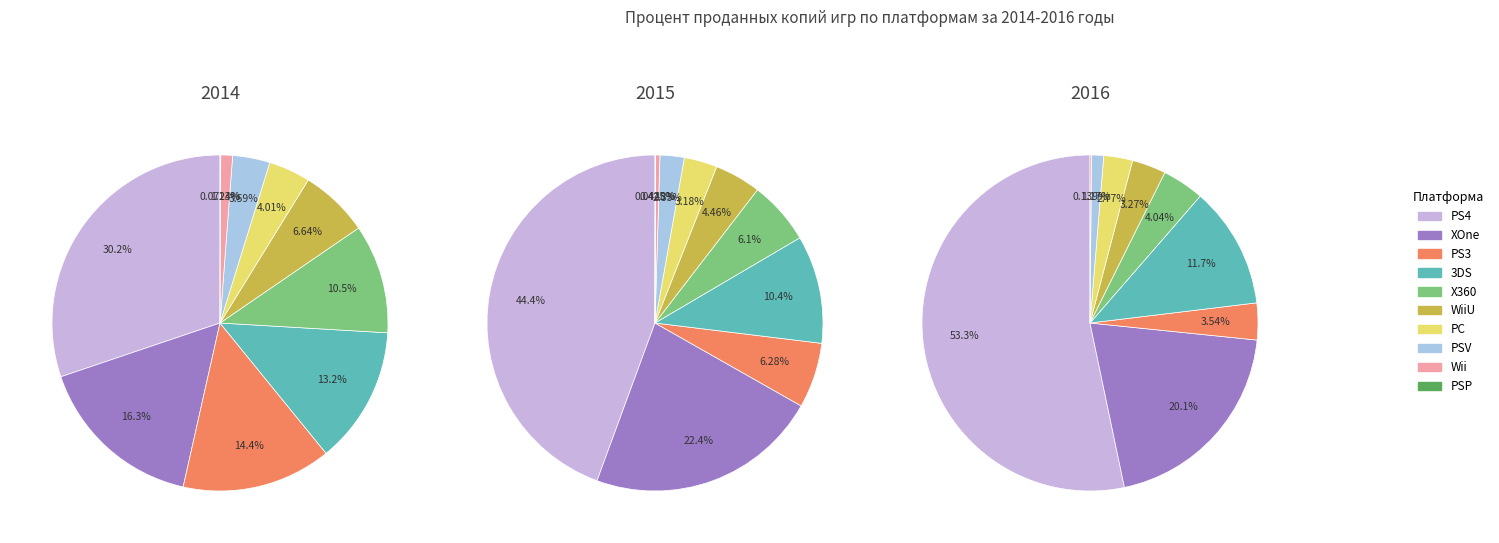

Is it true that 2 is 25% of the pie?

False